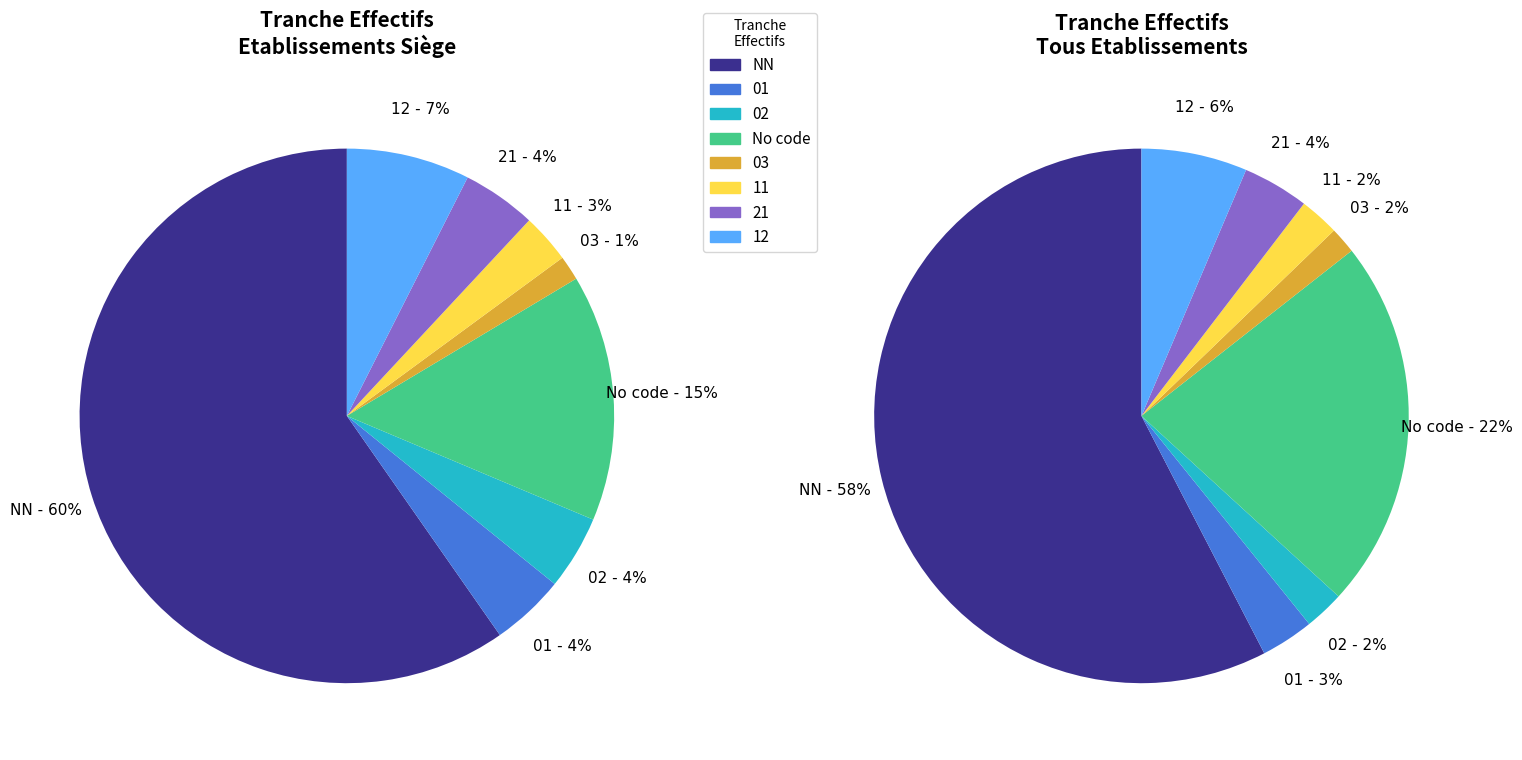

Does NN represent more than half of the total?

Yes